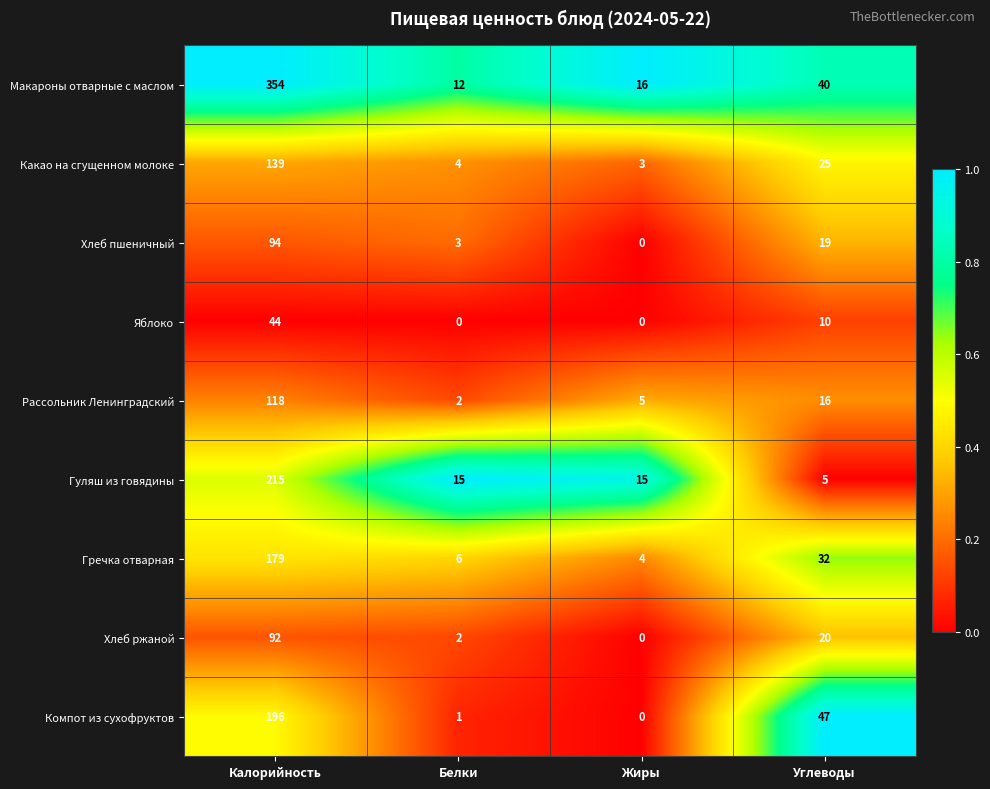

Is the value of Гречка отварная at Жиры greater than the value of Яблоко at Калорийность?

No